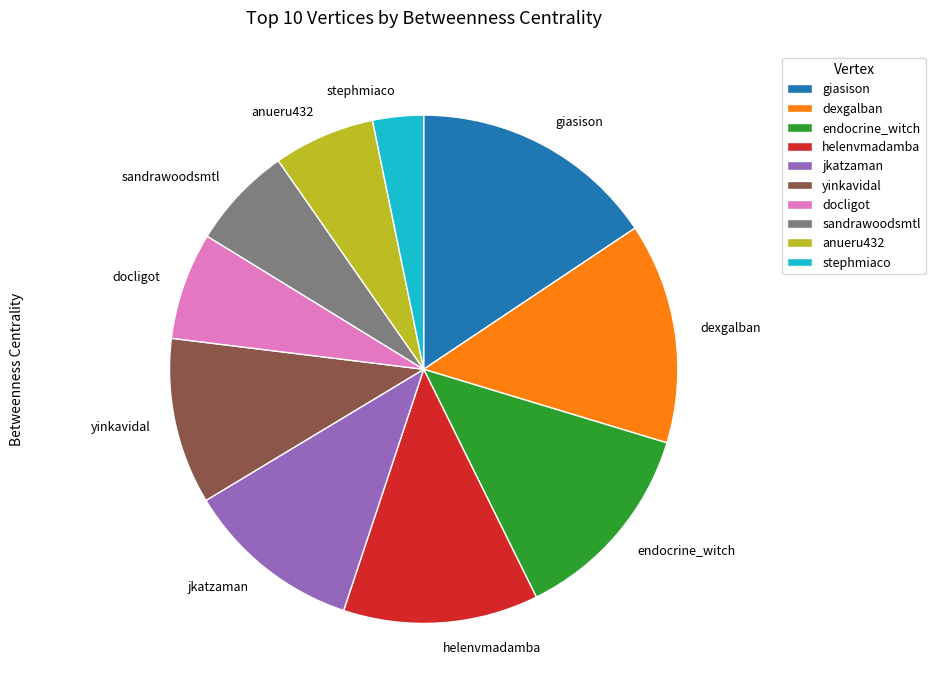

Which slice is the largest?

giasison